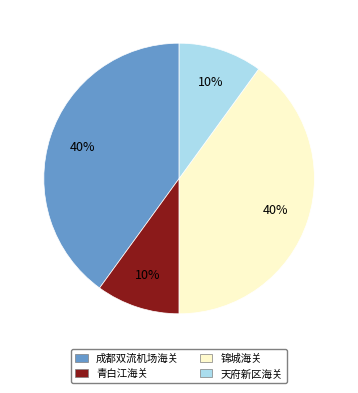

Does 成都双流机场海关 account for over 50% of the chart?

No